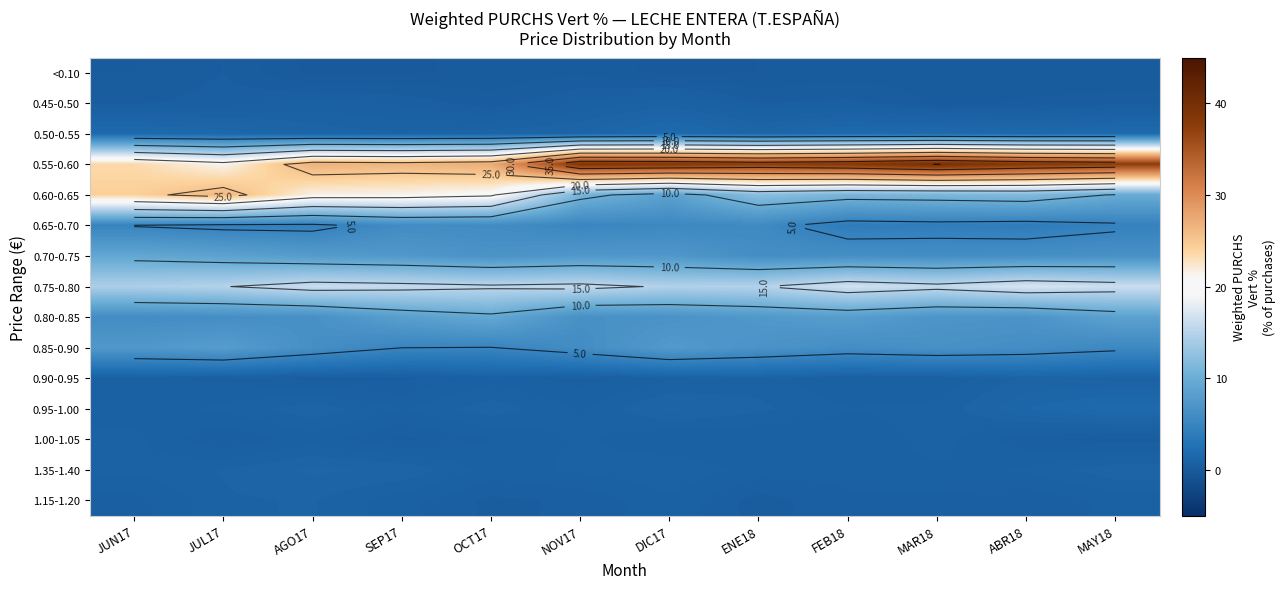

True or false: 0.95-1.00 has a value of 1.2 at OCT17.

True